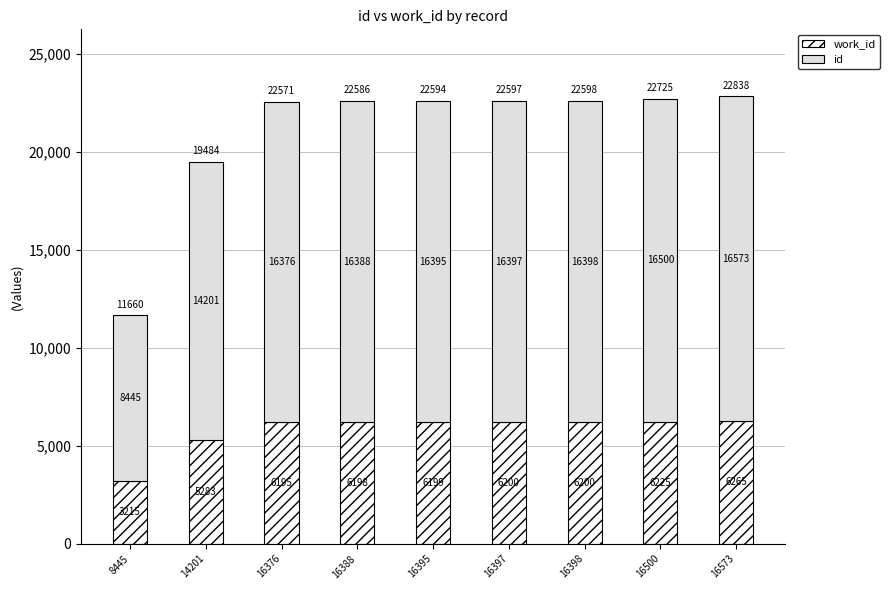

At which category is the sum across all series the highest?

16573